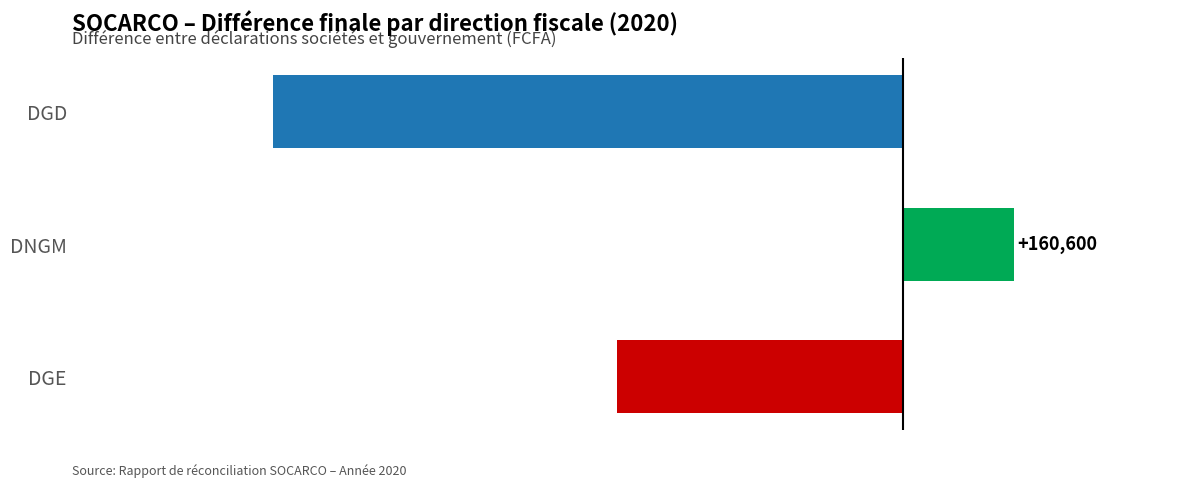

How many data points does each series have?

3